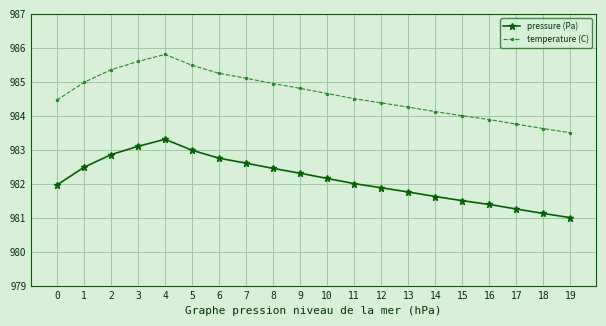

At 4, list the series in order from smallest to largest.

pressure (Pa), temperature (C)